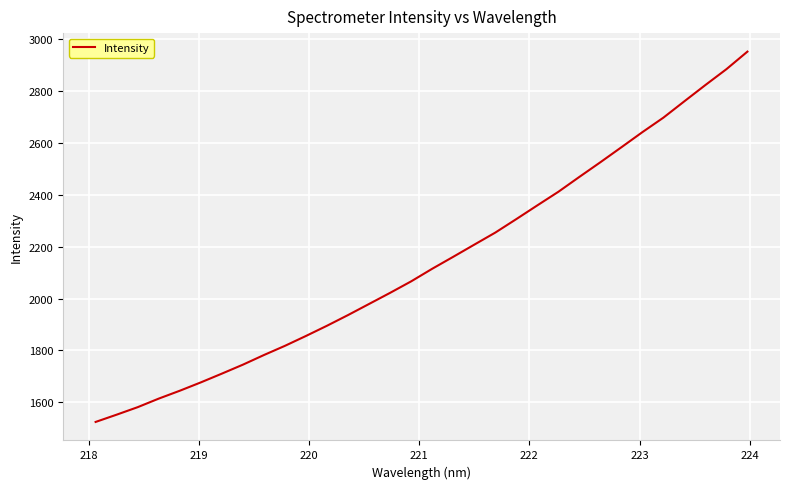

What is the maximum value shown in the chart?

2952.5